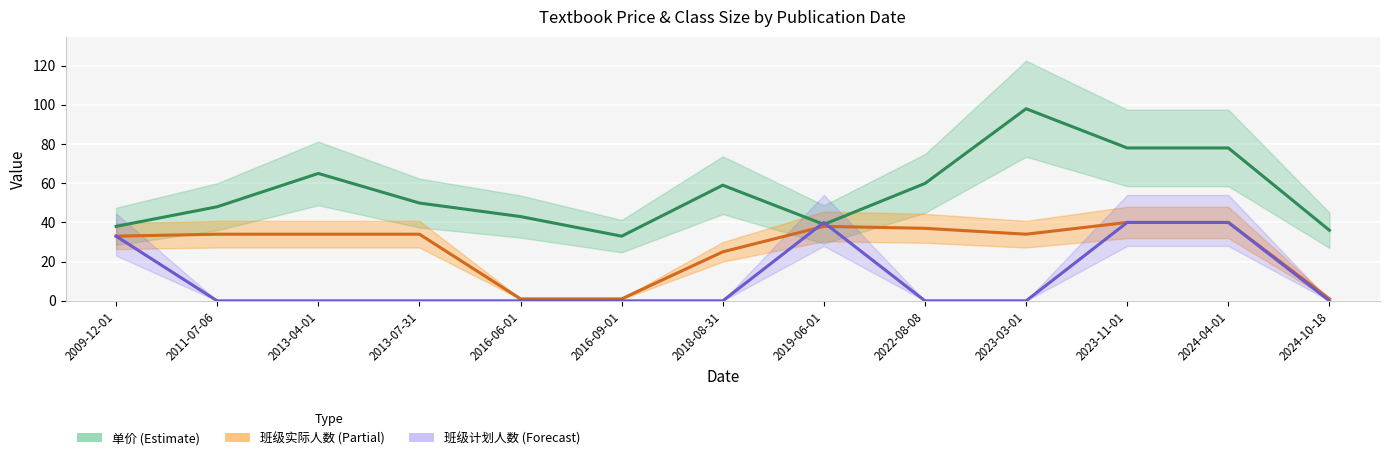

The value of 单价 (Estimate) at 2018-08-31 is 31.6. True or false?

False